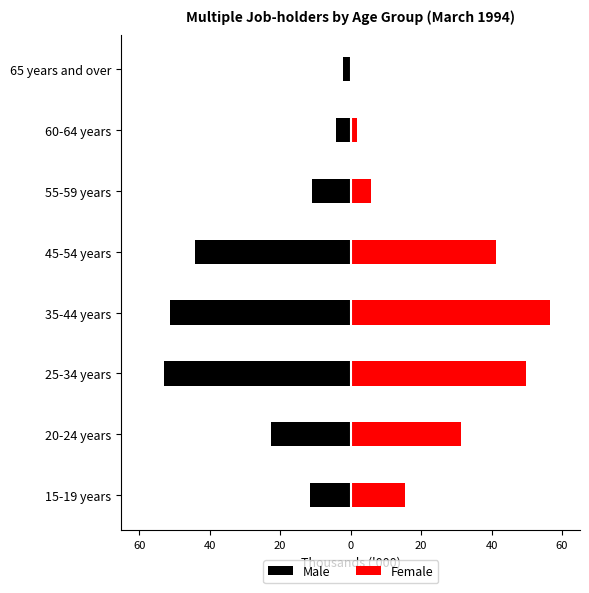

How many data points does each series have?

8